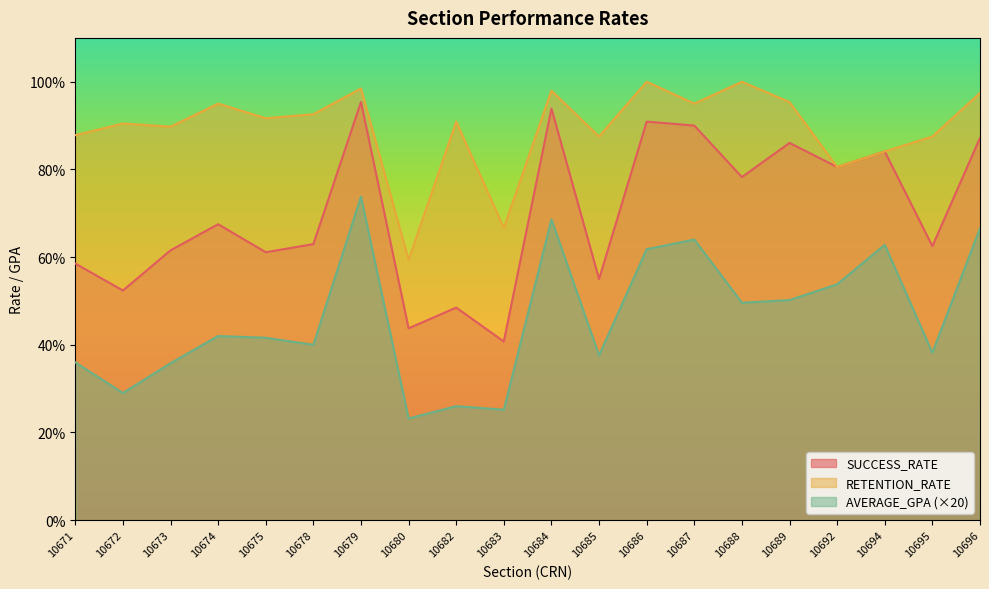

What is the maximum value shown in the chart?

100.0